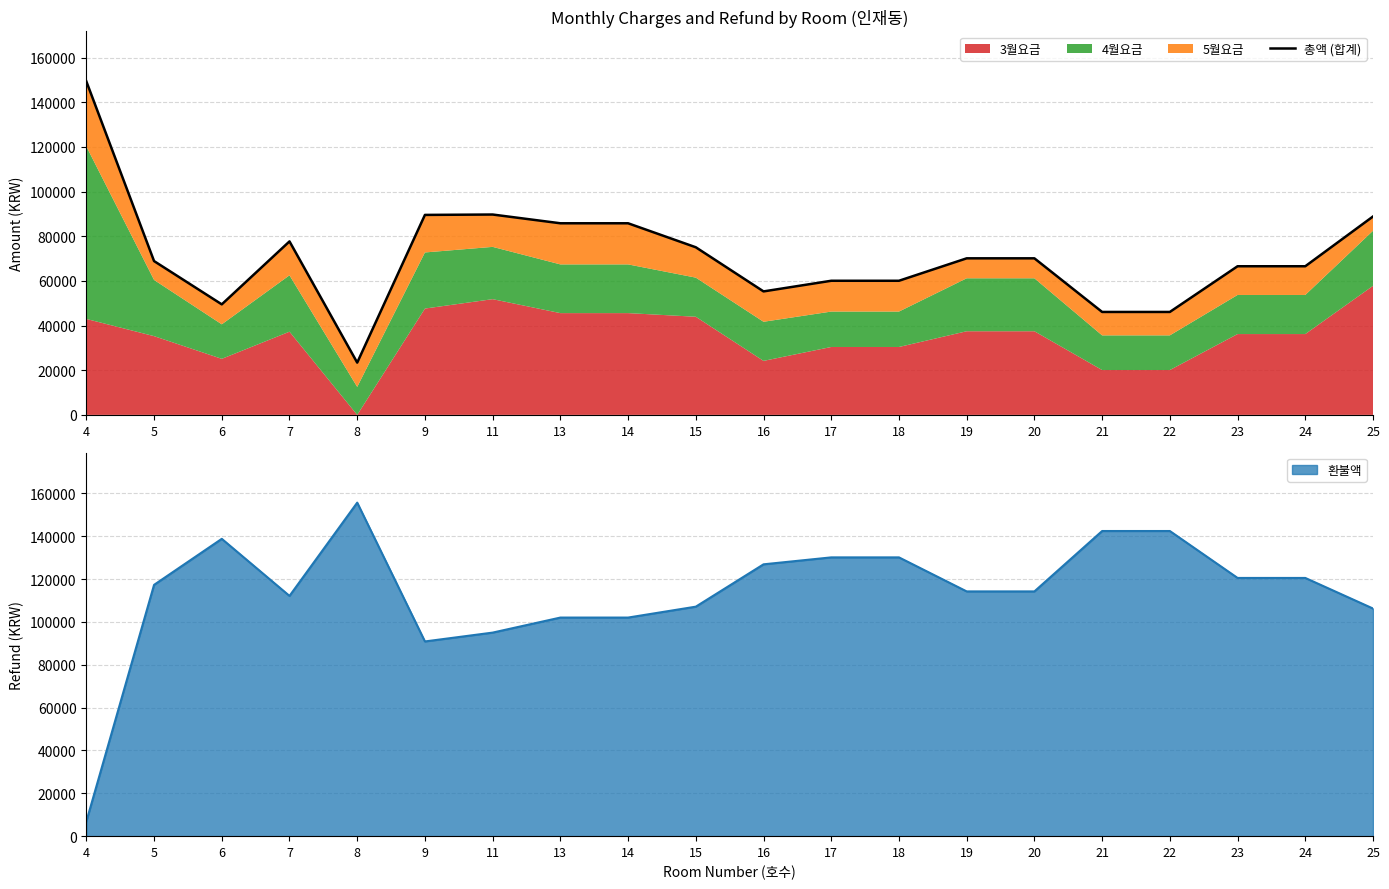

What is the sum of all values?

1424990